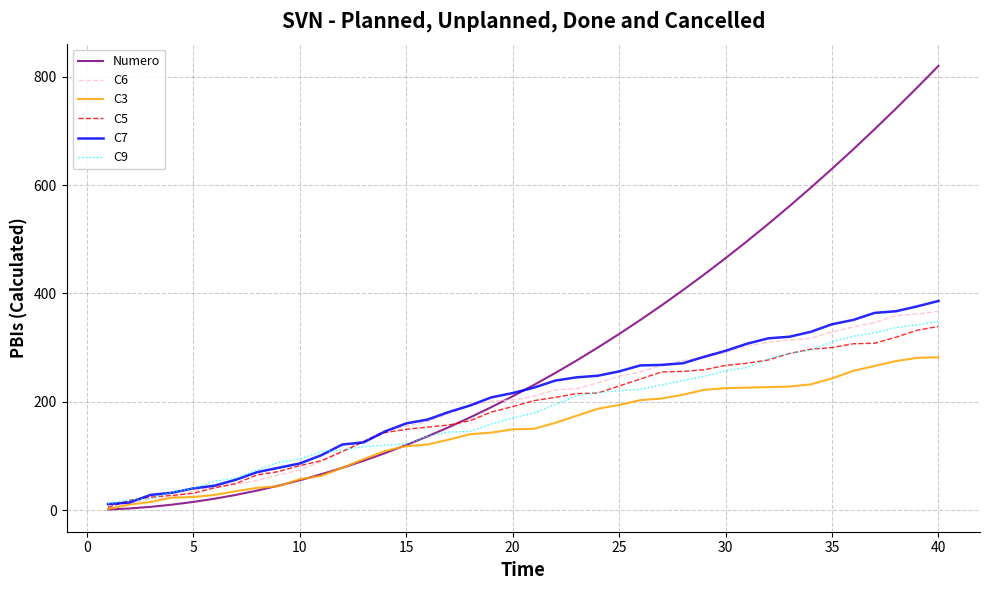

Which series has the largest range (max minus min)?

Numero